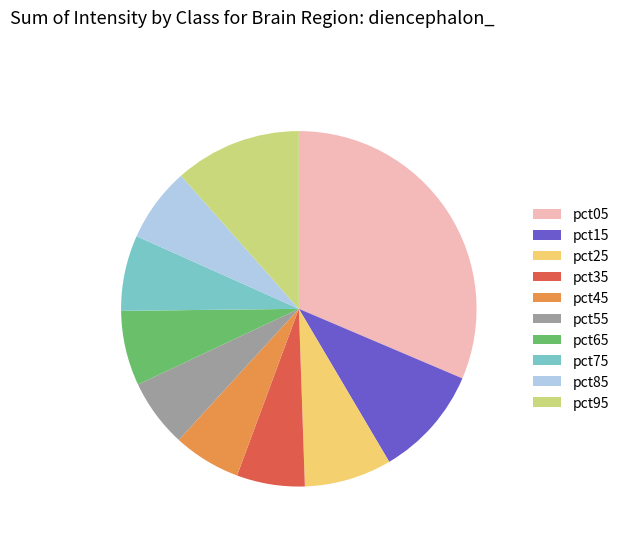

Which slice is the largest?

pct05